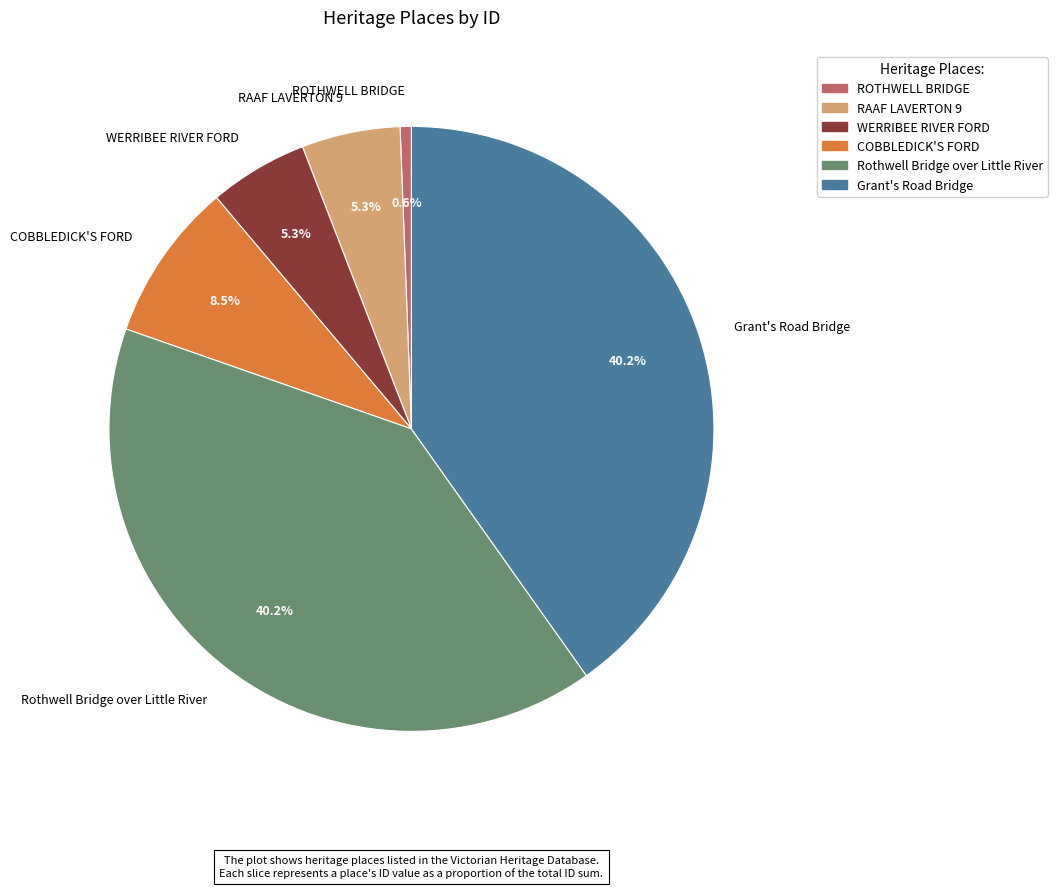

To the nearest percent, what is the difference between the largest and smallest slice percentages?

40%